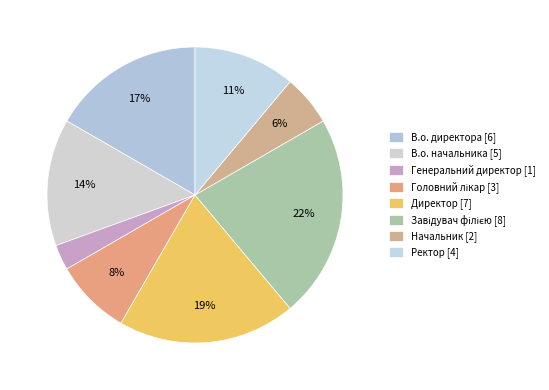

Is there a majority slice in this chart?

No